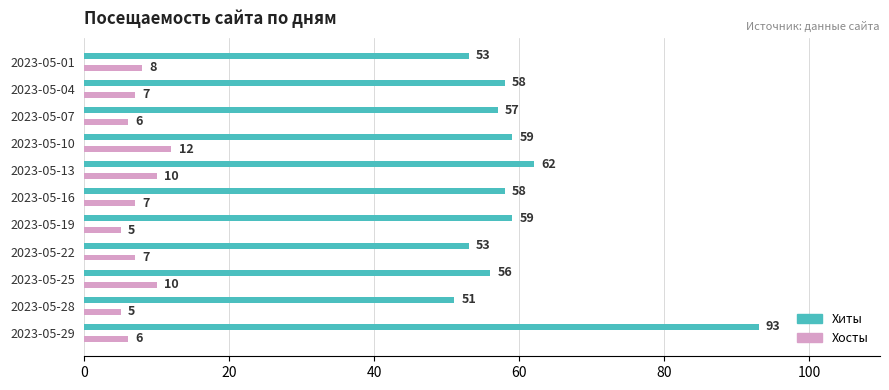

What is the difference between the second highest and minimum values in the Хосты series?

5